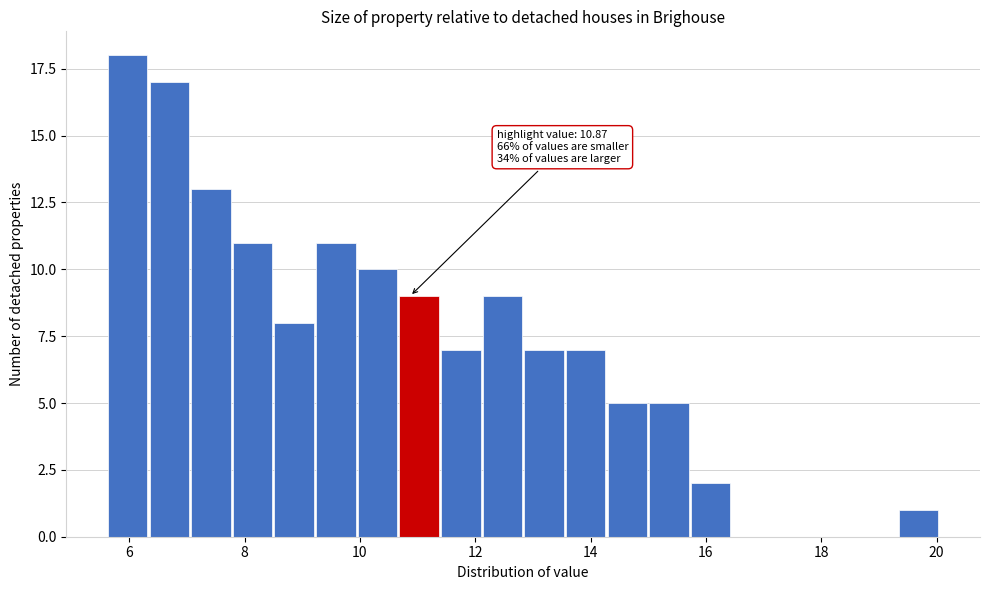

Read against the x-axis, roughly where is the centre of the tallest bar?

6.0